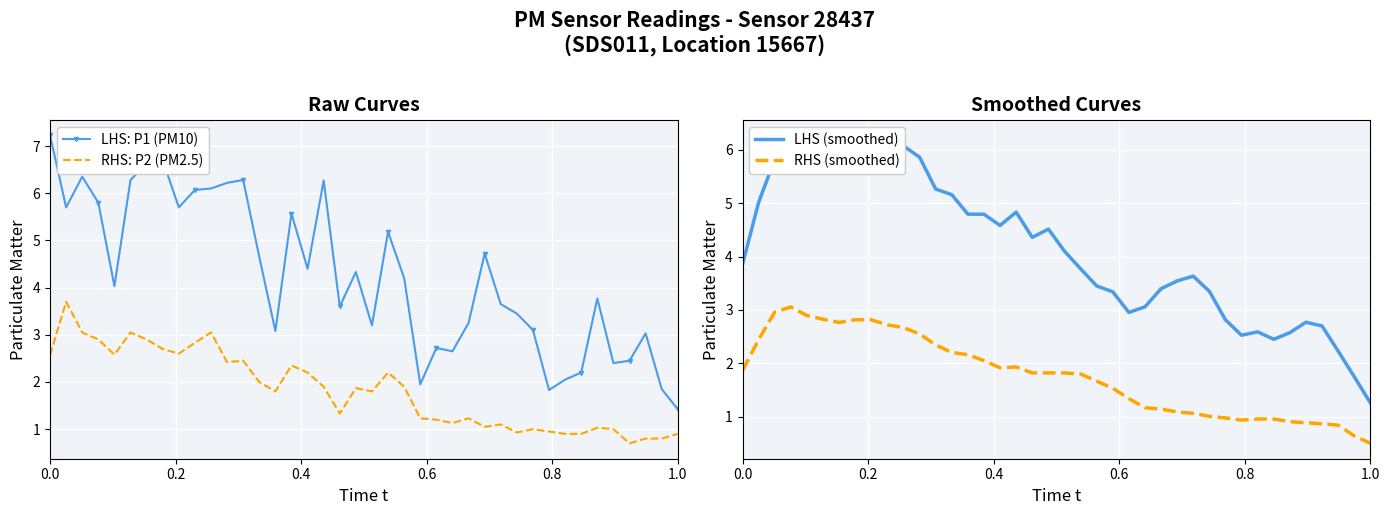

True or false: LHS: P1 (PM10) and RHS: P2 (PM2.5) cross at least once.

False